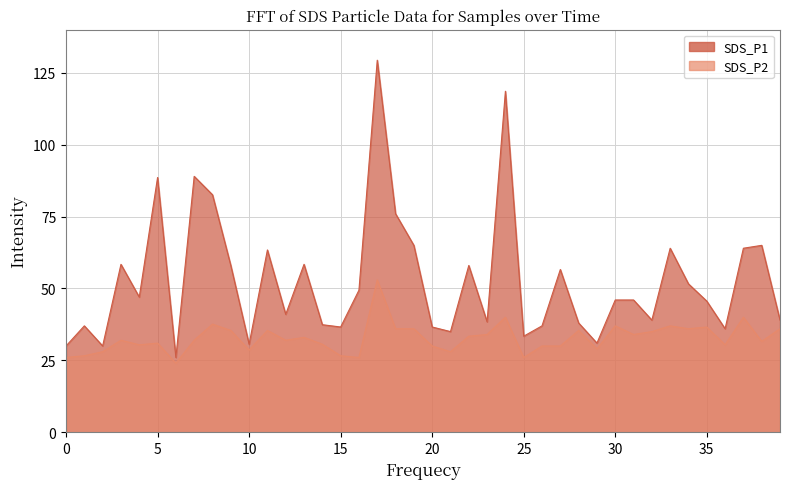

What are all the series names shown in the legend?

SDS_P1, SDS_P2